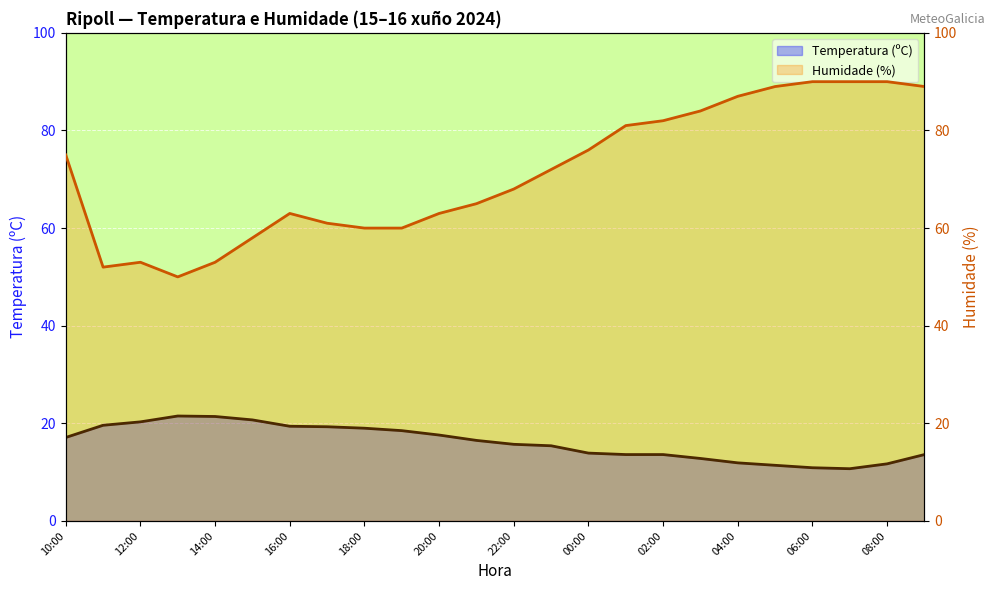

At which label is Humidade (%) closest to 70?

22:00